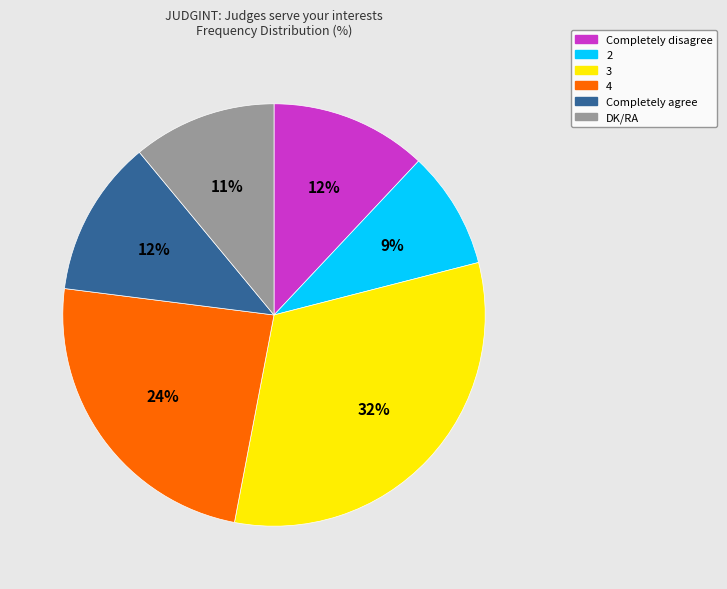

To the nearest percent, what is the combined percentage of Completely disagree and 3?

44%